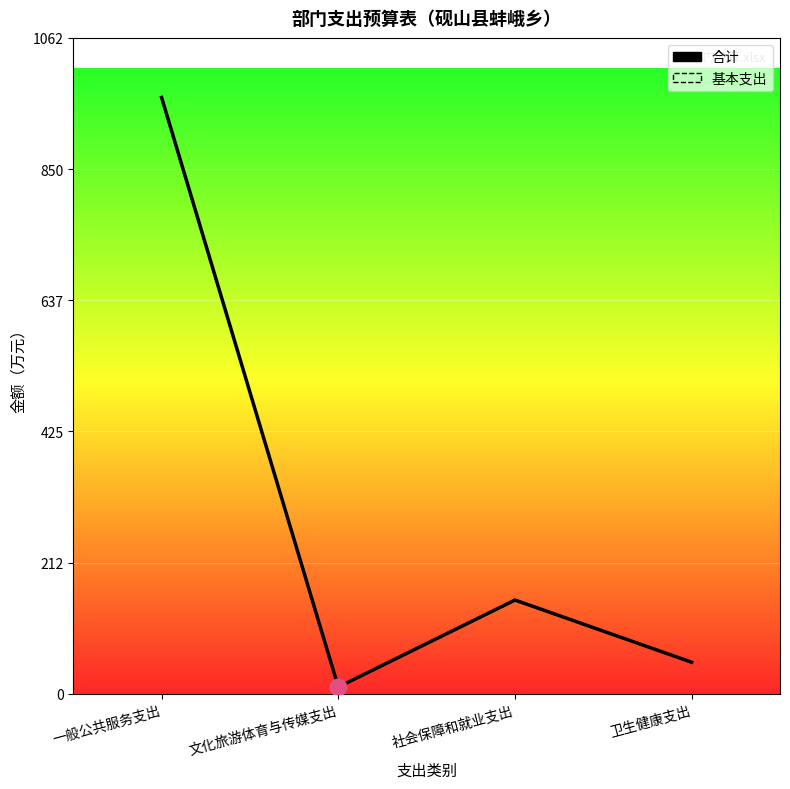

Which series has the largest total across all categories?

合计